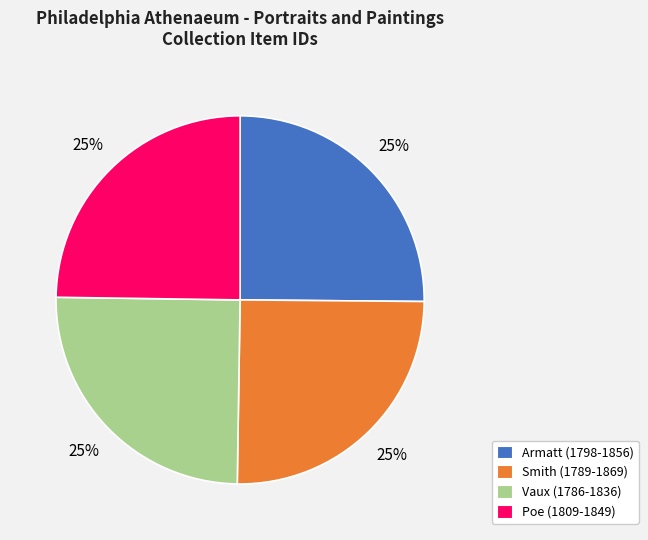

What is the ratio of the value at Vaux (1786-1836) to the value at Smith (1789-1869)?

1.0